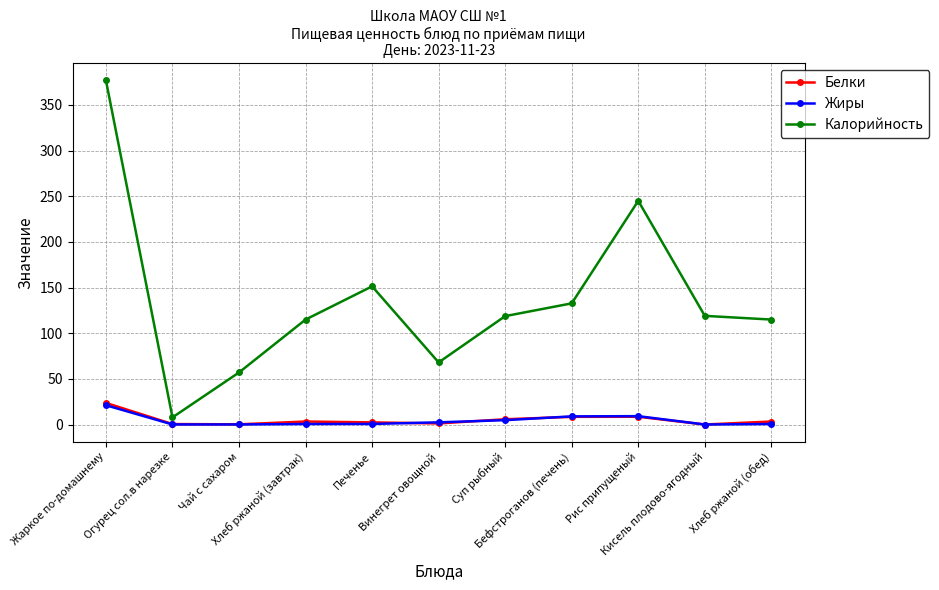

Which series has the widest spread of values?

Калорийность